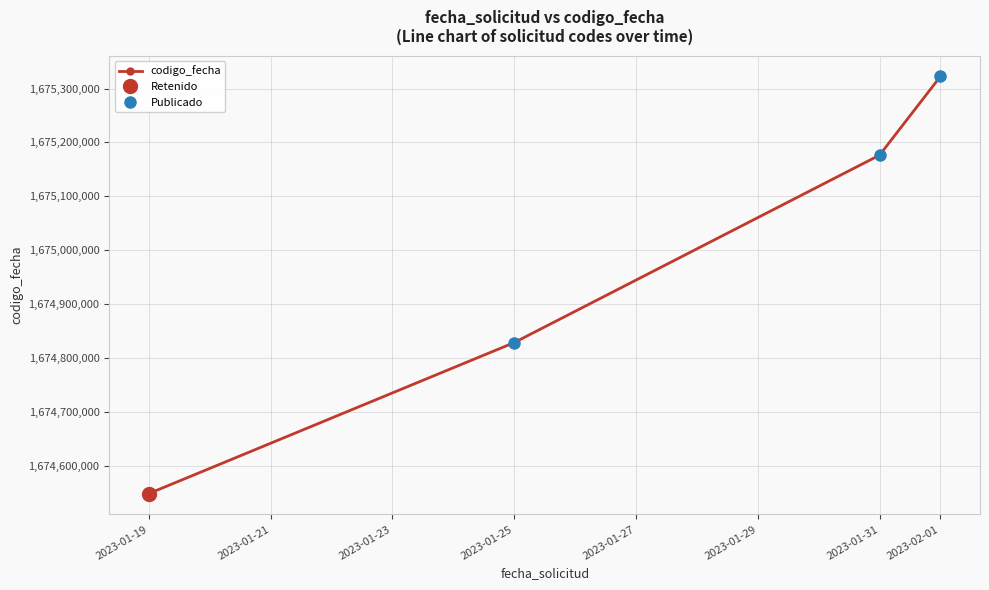

Where is codigo_fecha nearest to the value 1674935215?

2023-01-25